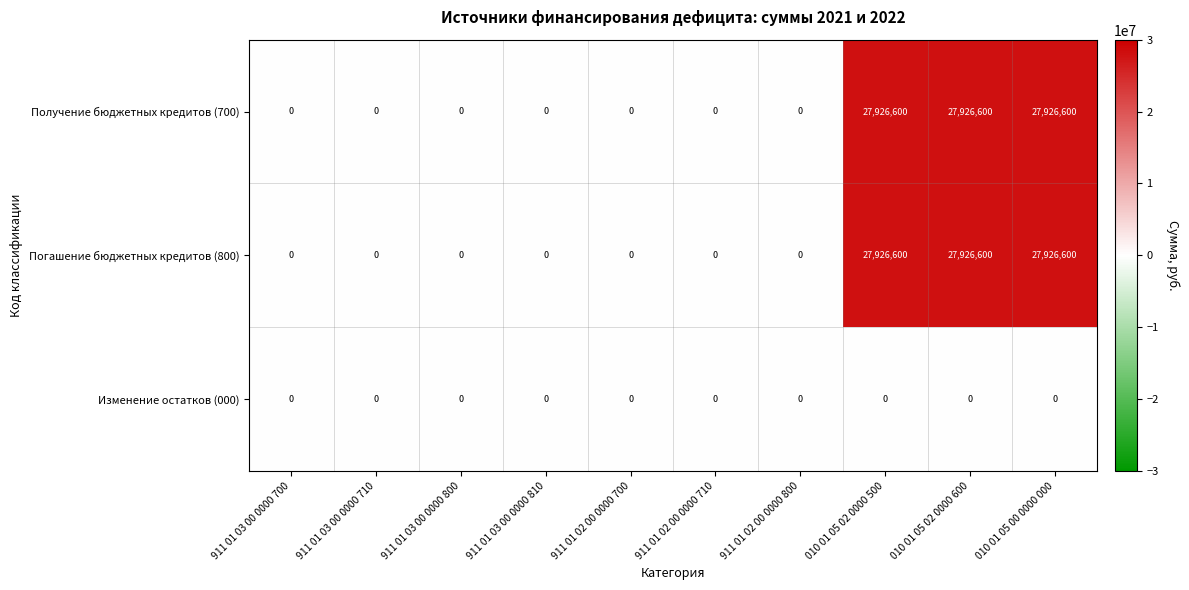

Is it true that Получение бюджетных кредитов (700) equals -11014894 at 911 01 02 00 0000 800?

False